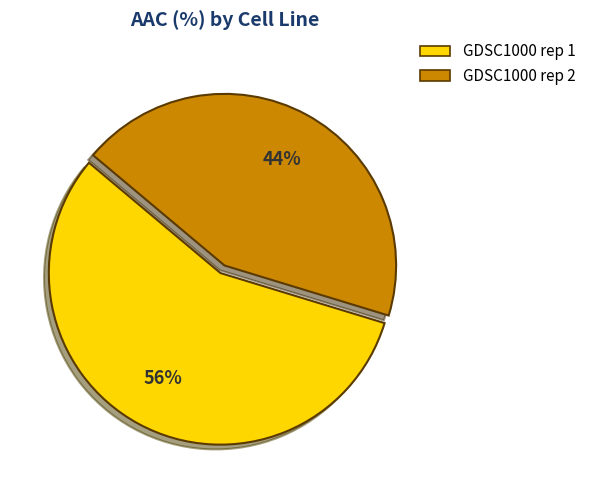

To the nearest percent, what portion does GDSC1000 rep 2 represent?

44%